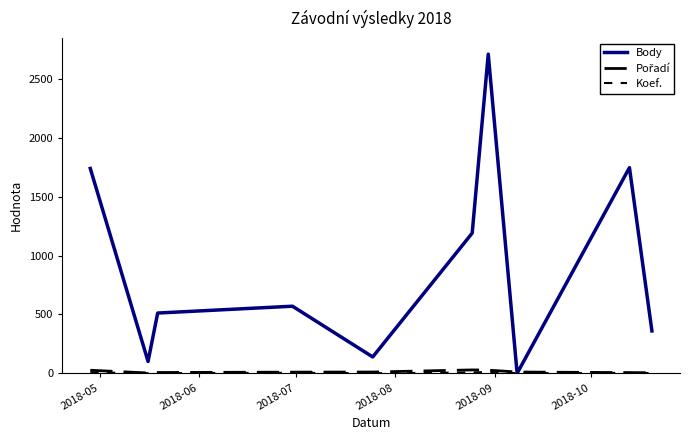

True or false: Pořadí and Koef. intersect in this chart.

False